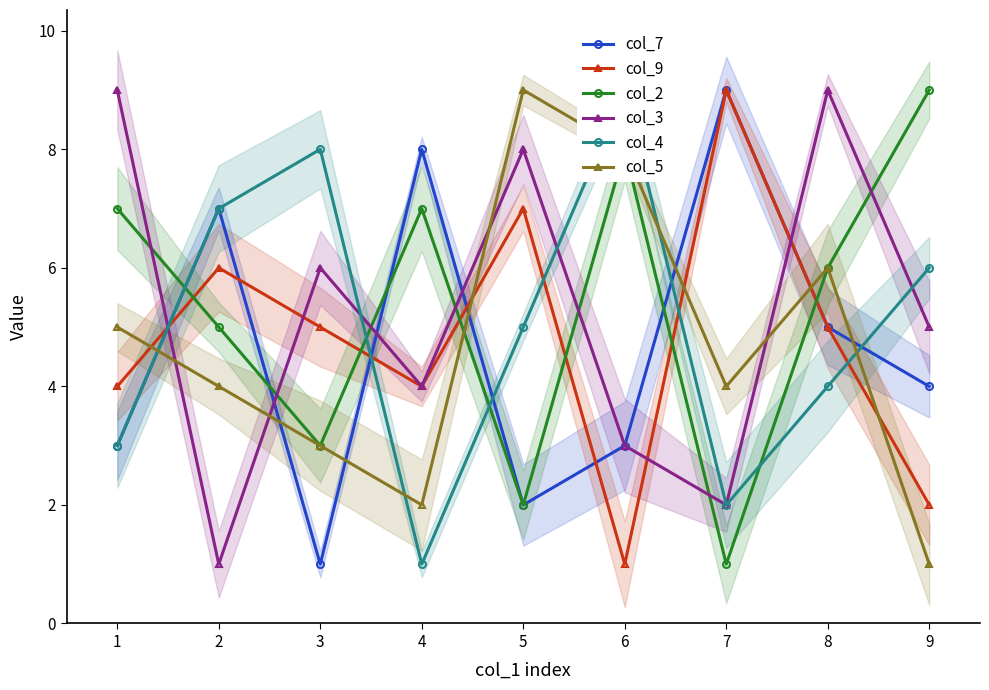

What is the difference between the col_5 values at 6 and 2?

1